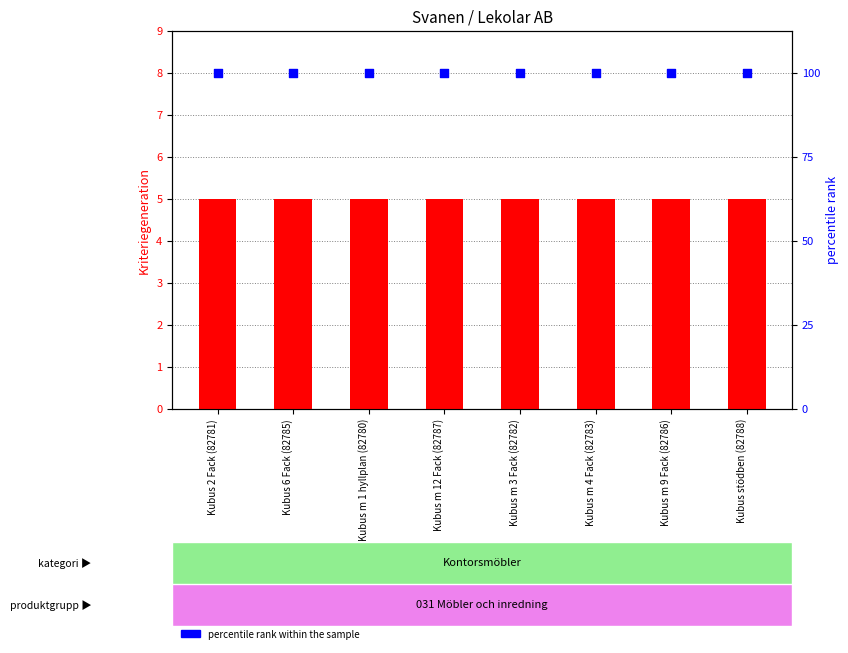

What are all the series names shown in the legend?

Kriteriegeneration, percentile rank within the sample